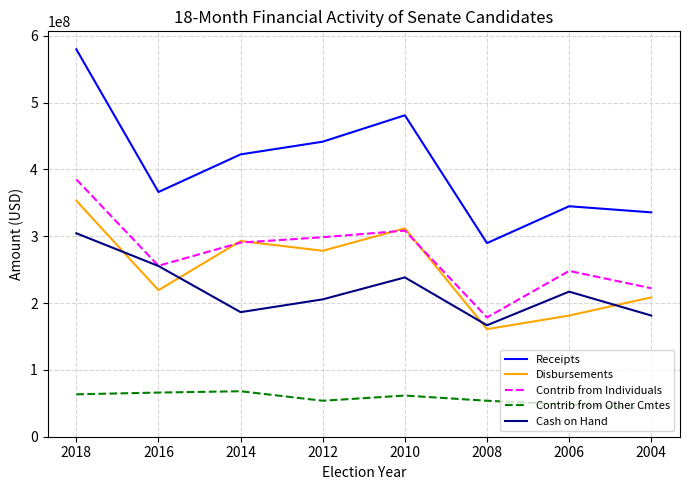

What is the difference between the Receipts values at 2016 and 2006?

21291615.2